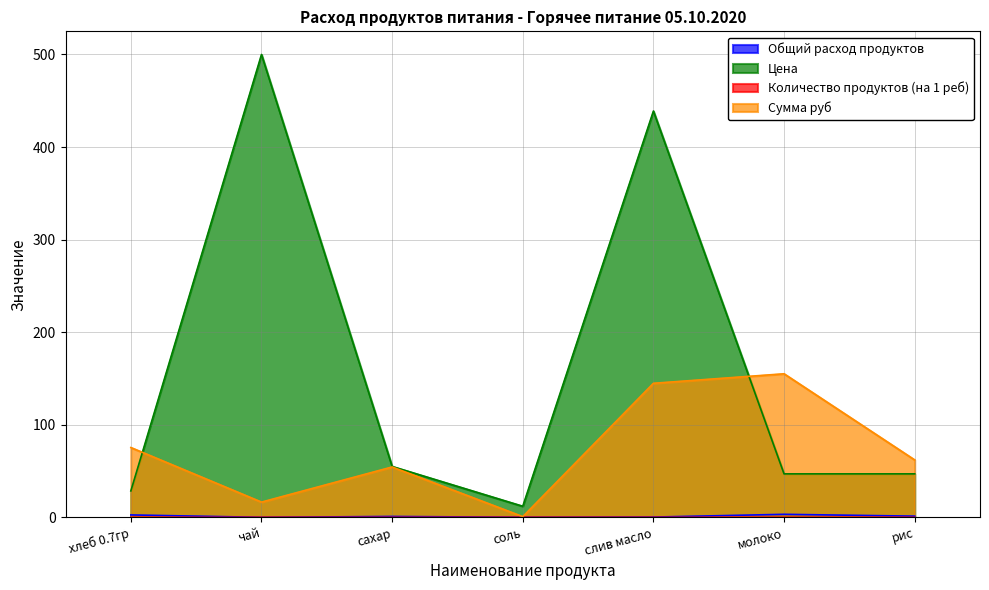

What value does the Сумма руб series have at хлеб 0.7гр?

75.4